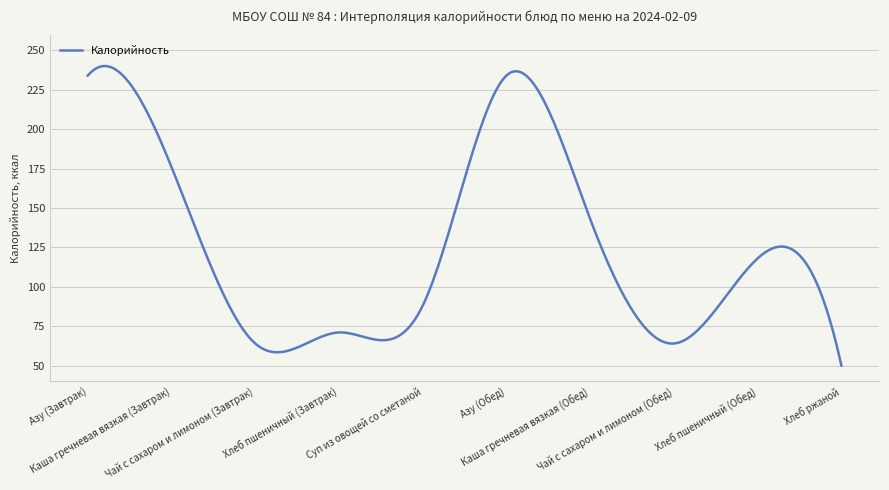

What is the difference between the maximum and minimum values?

190.0